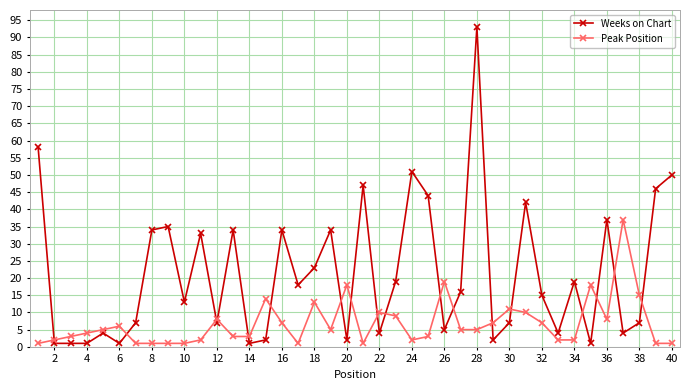

What is the value of the Peak Position point at the 12th from the left?

8